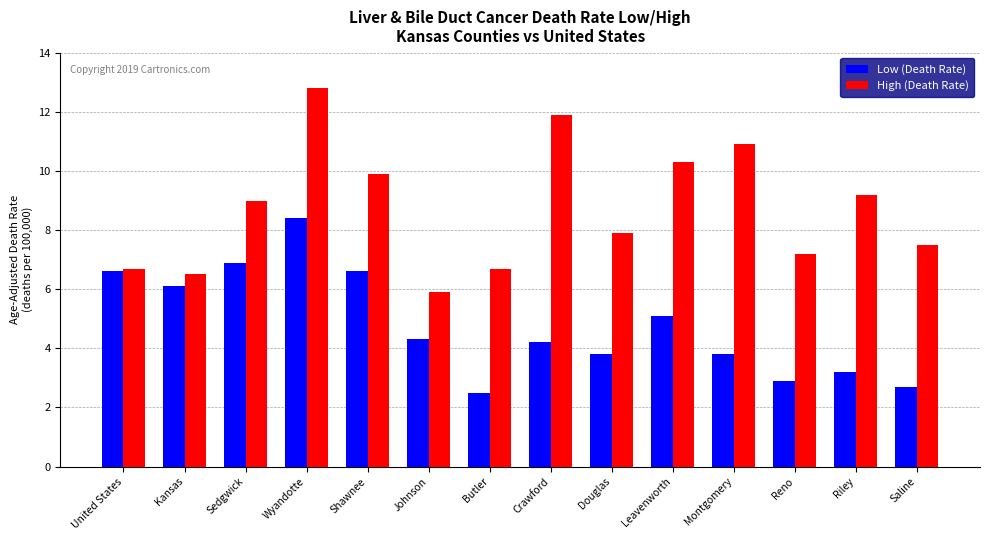

Which category has the highest value in the Low (Death Rate) series?

Wyandotte